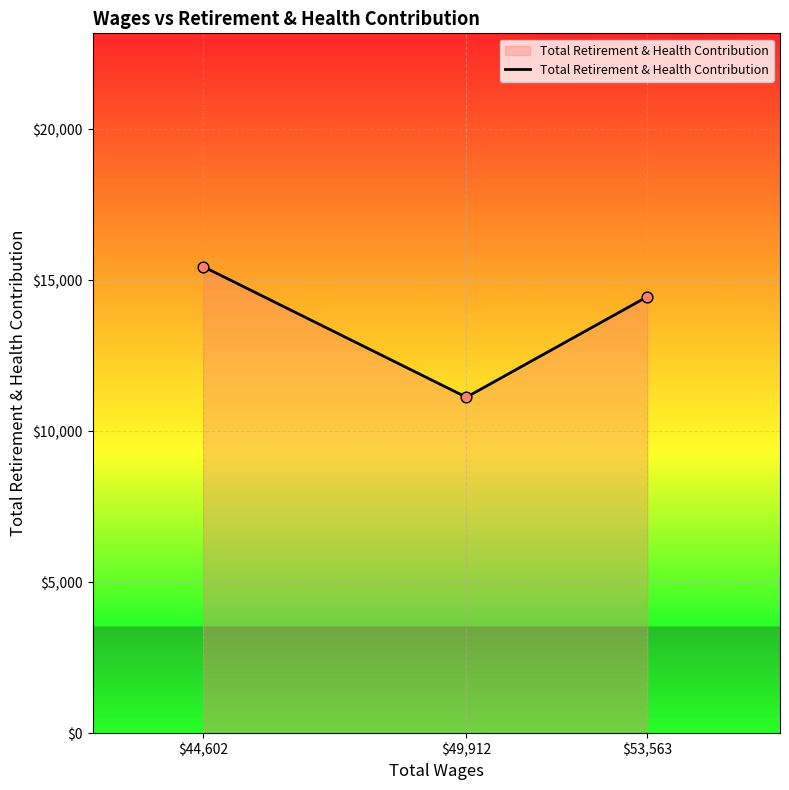

What is the ratio of the value at $53,563 to the value at $44,602?

0.9